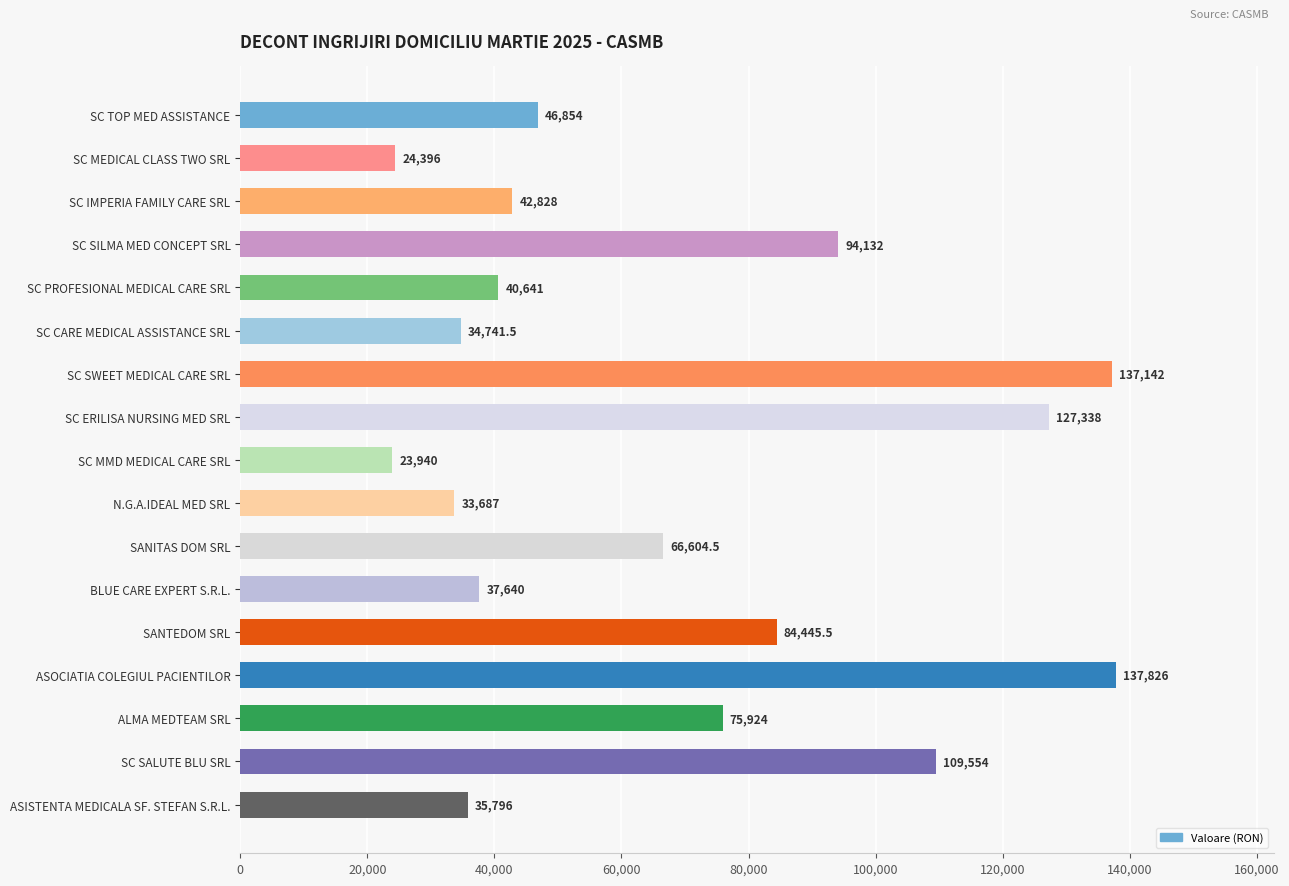

Where is the data nearest to the value 80883?

SANTEDOM SRL